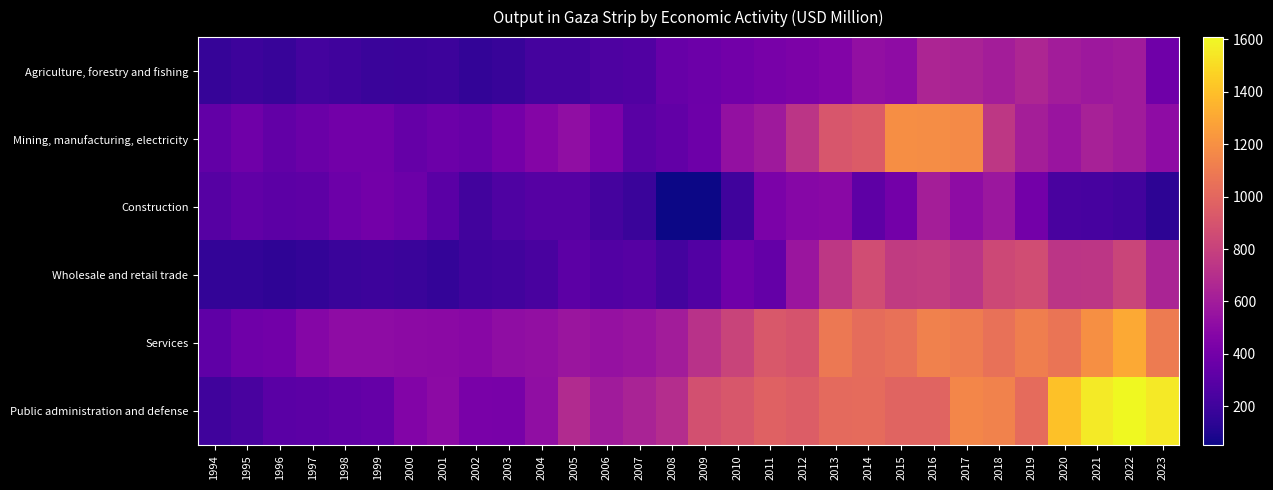

Which series has the largest total across all categories?

Public administration and defense